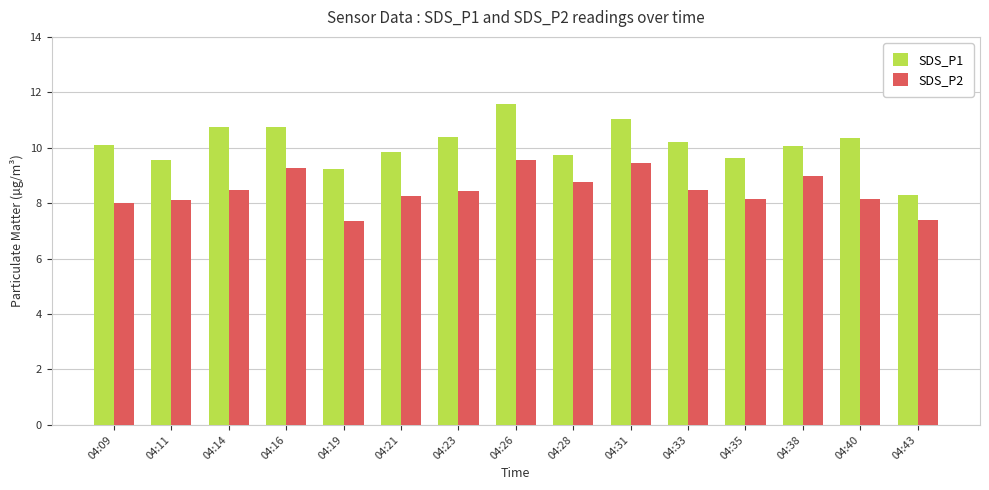

What is the difference between the maximum and minimum values in the SDS_P2 series?

2.2